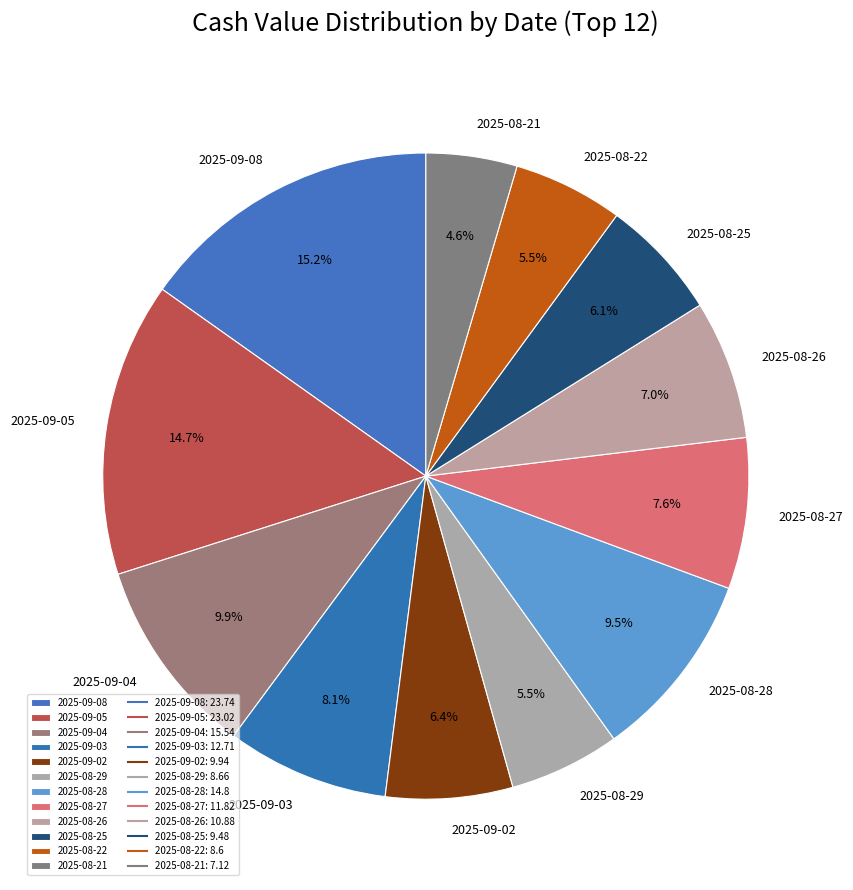

True or false: 2025-08-27 accounts for 19% of the total.

False